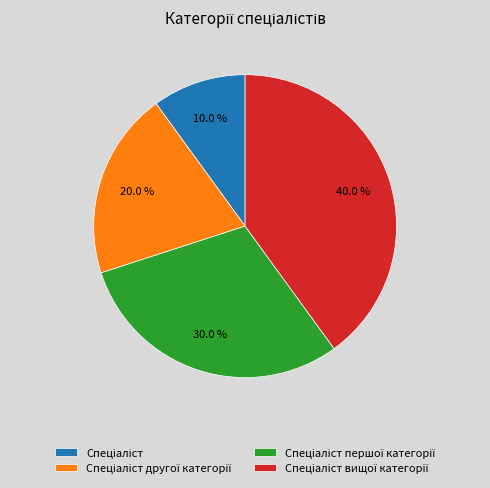

Does any single category account for the majority?

No